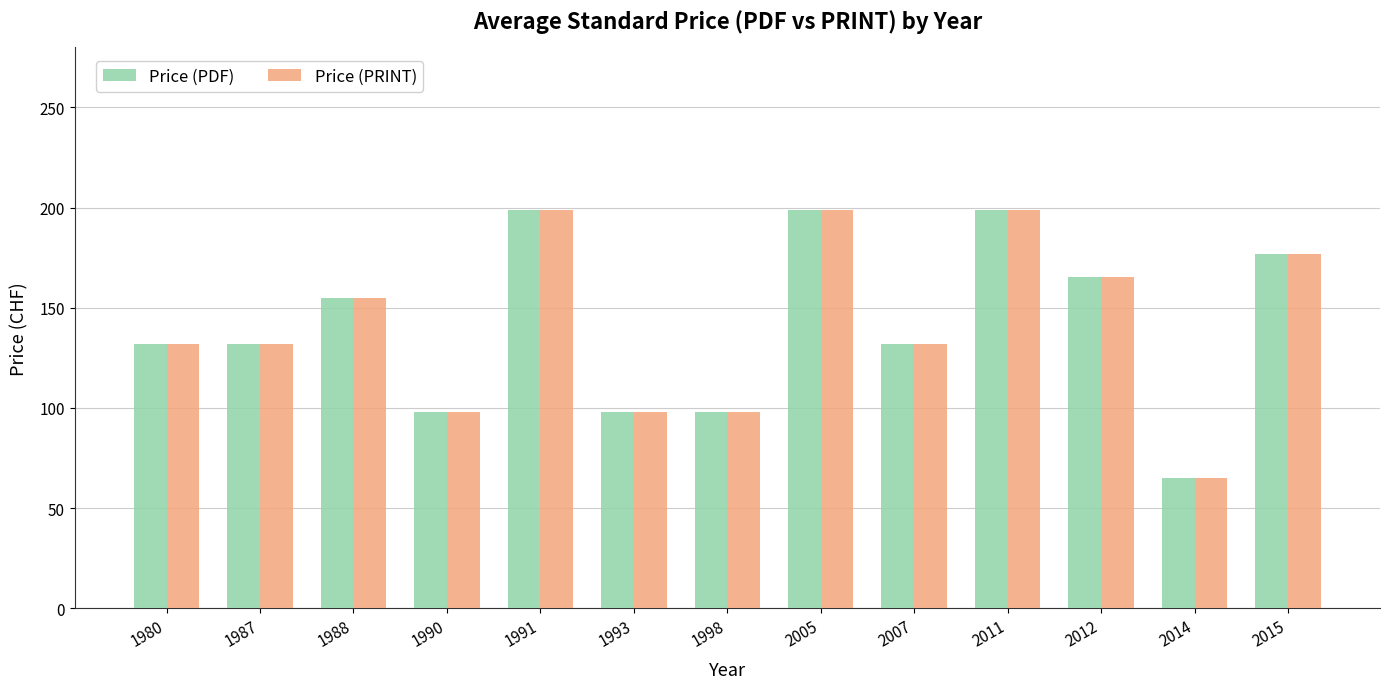

Is it true that Price (PDF) equals 132.8 at 1998?

False